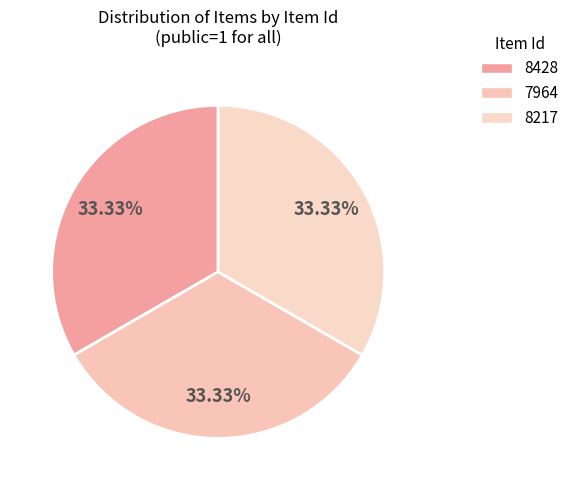

Which has a higher value, 8217 or 8428?

8217